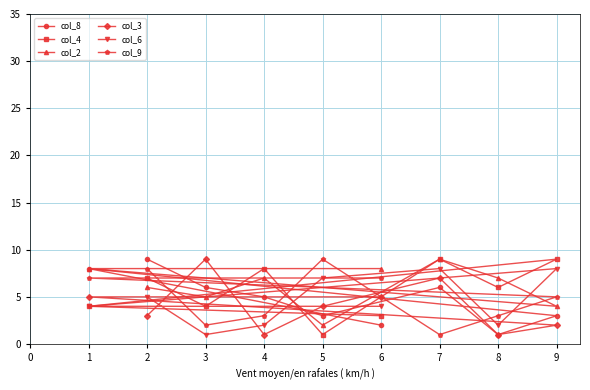

How many lines are shown in the chart?

6